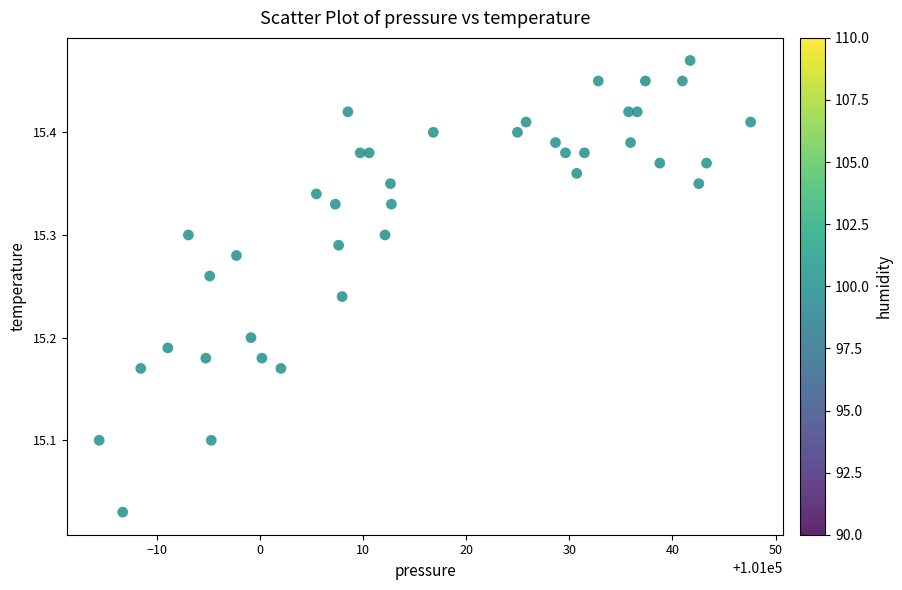

What is the range of Y values (max minus min)?

0.4